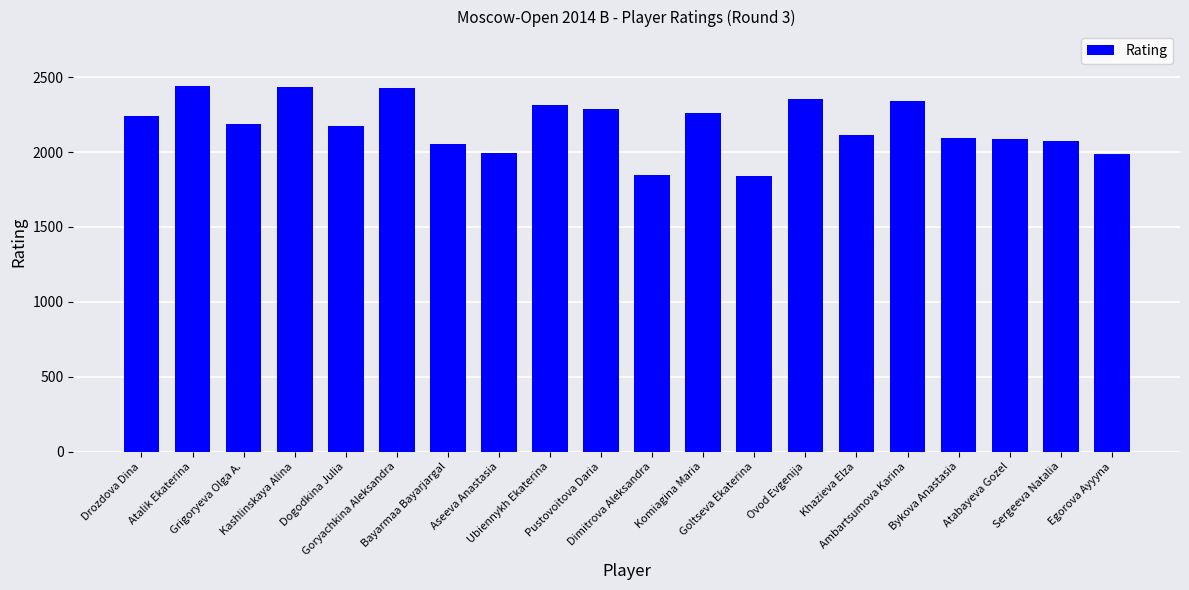

What is the label of the 4th bar from the left?

Kashlinskaya Alina